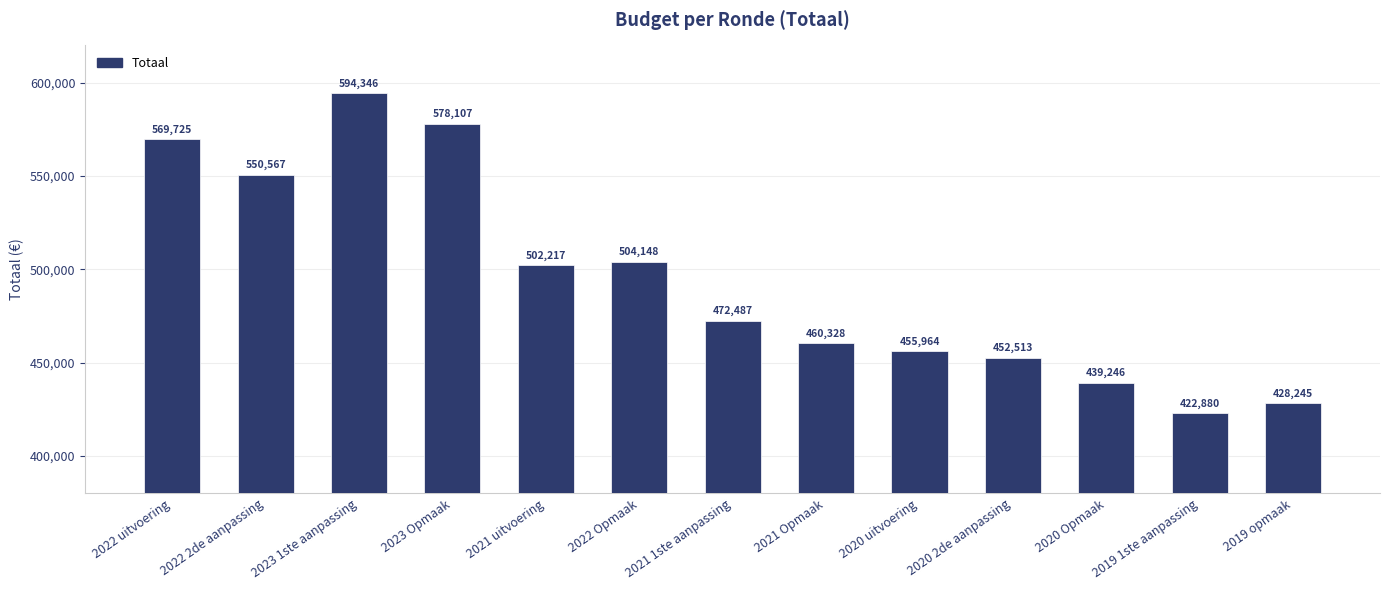

At which category does the chart reach its minimum across all series?

2019 1ste aanpassing